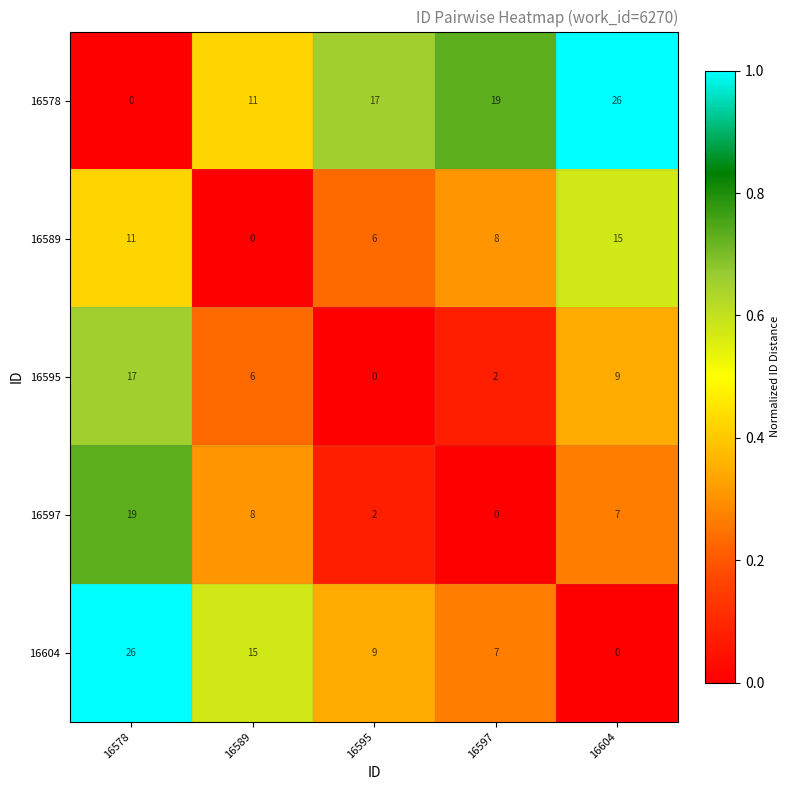

Count the 16589 values in the range 6 to 11.

3